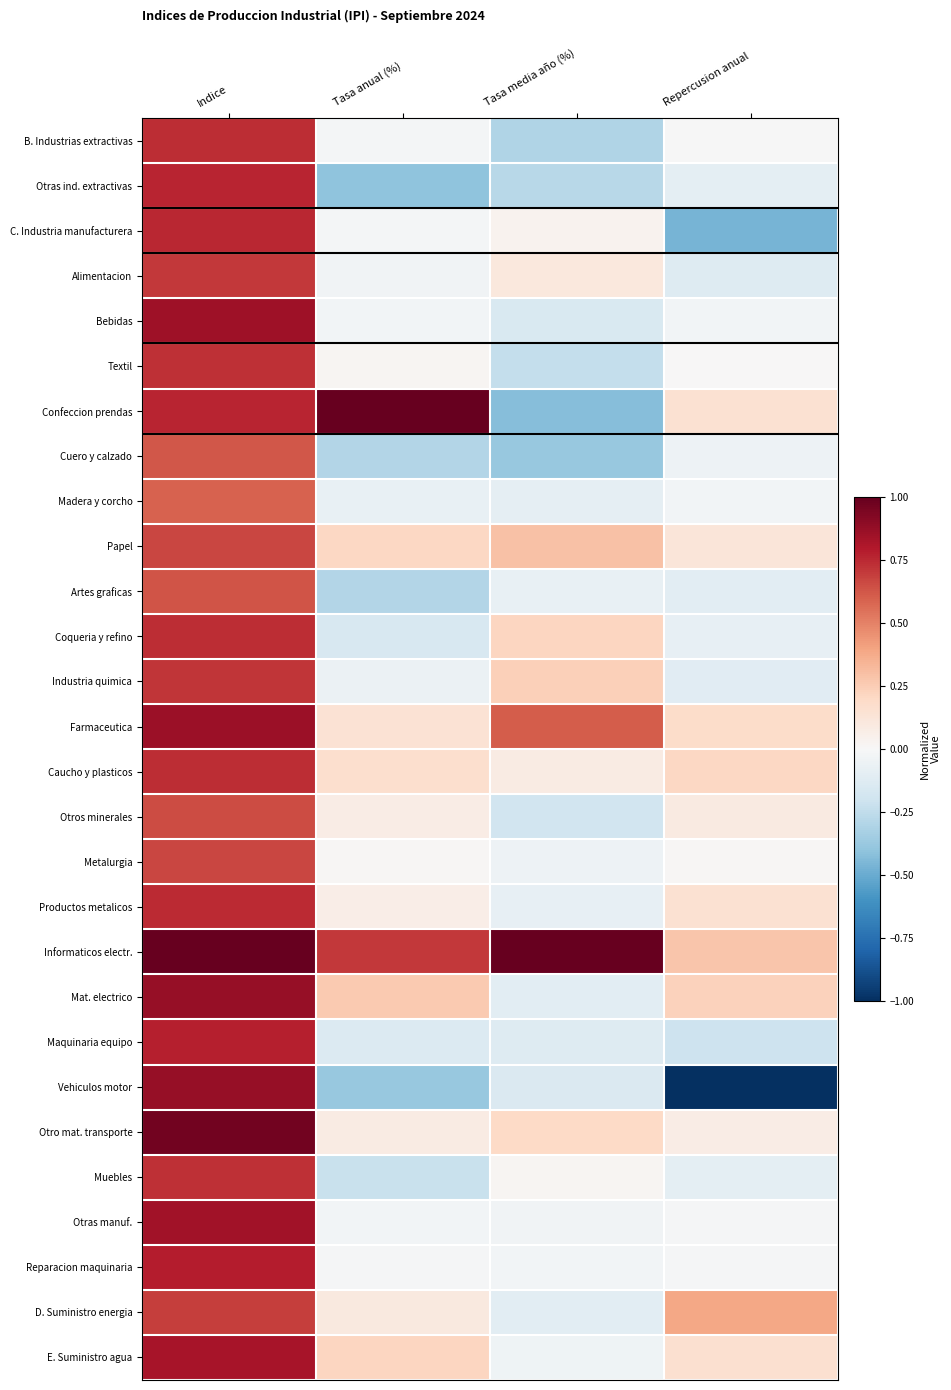

What is the minimum value shown in the chart?

-1.0